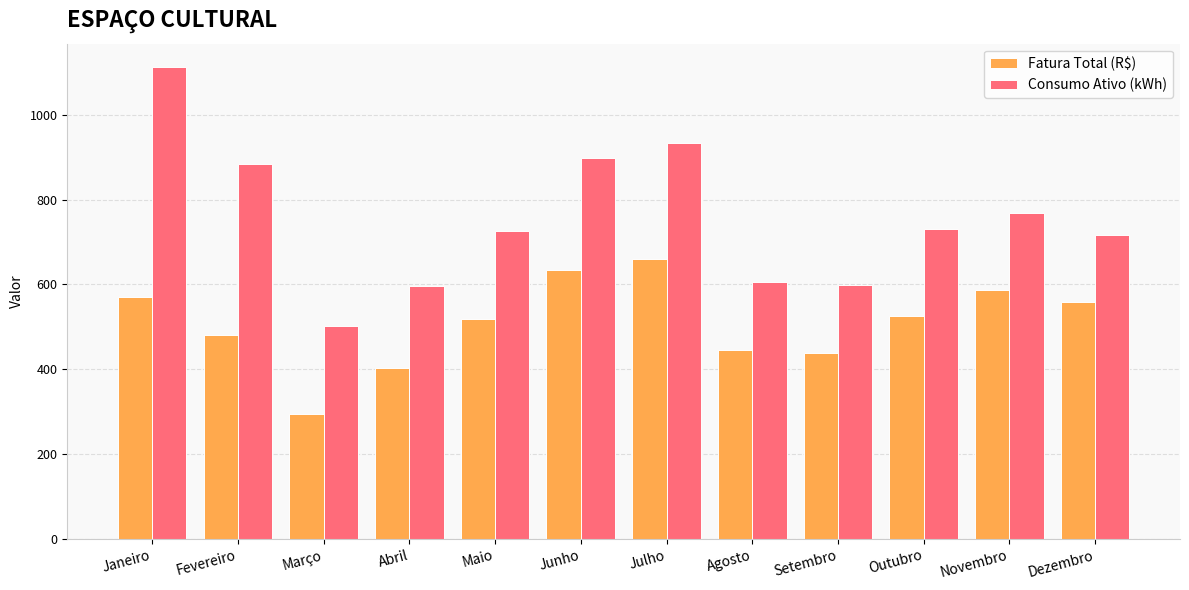

How many groups of bars are there?

12